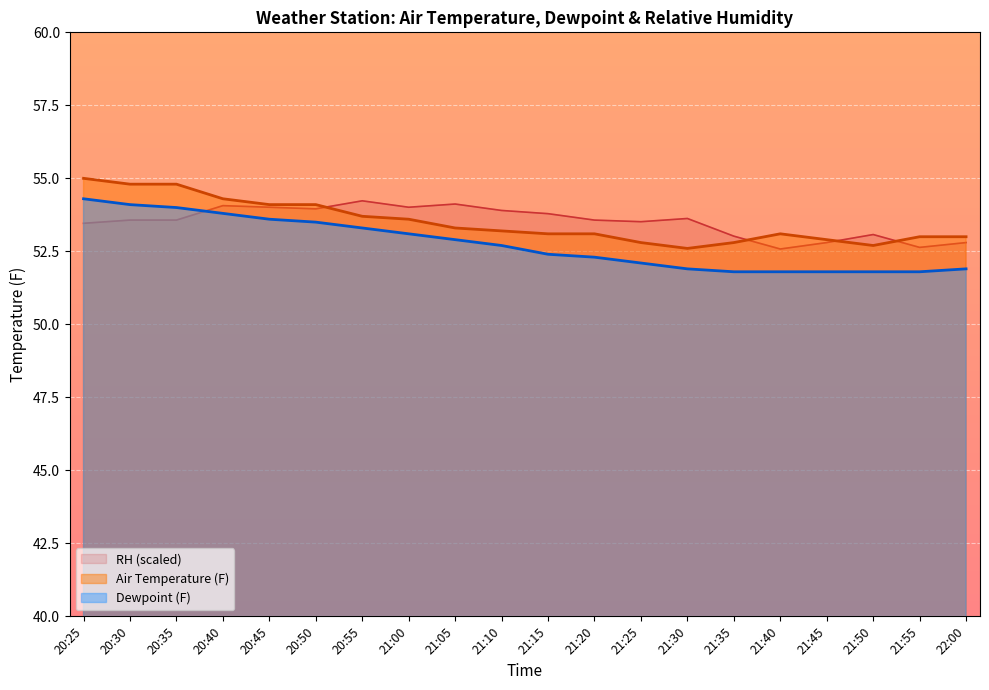

List the series in order of their peak value, highest first.

Air Temperature, Dewpoint, RH